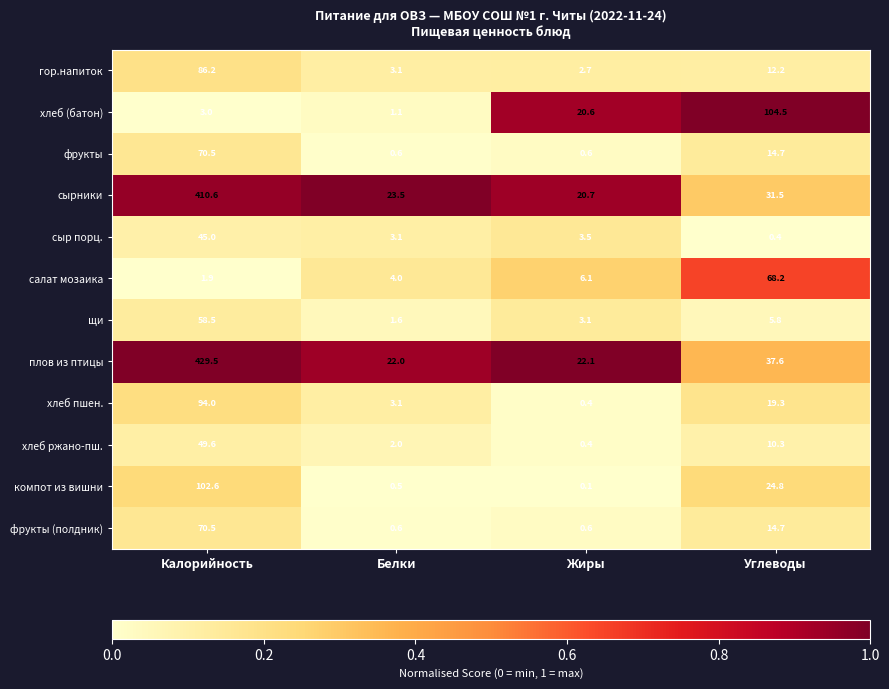

At how many categories does at least one series exceed 0?

4